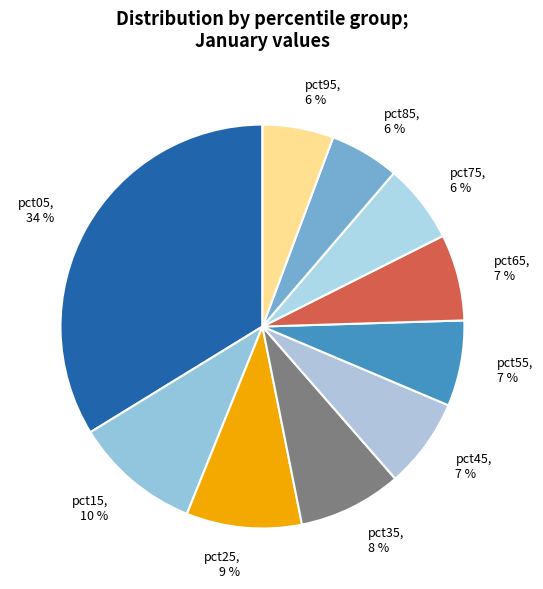

Count the number of slices in the pie.

10